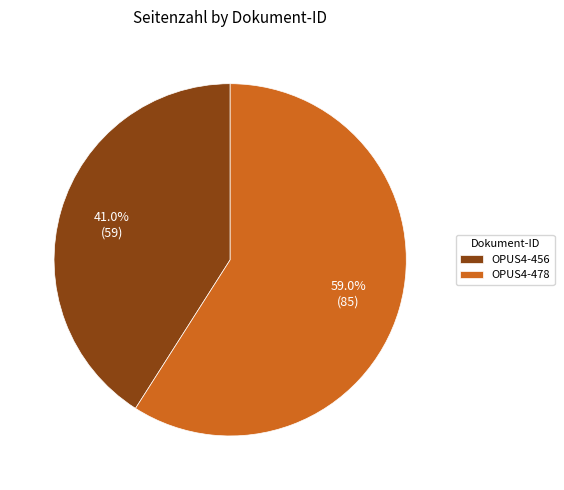

The OPUS4-478 slice represents 68% of the pie. True or false?

False